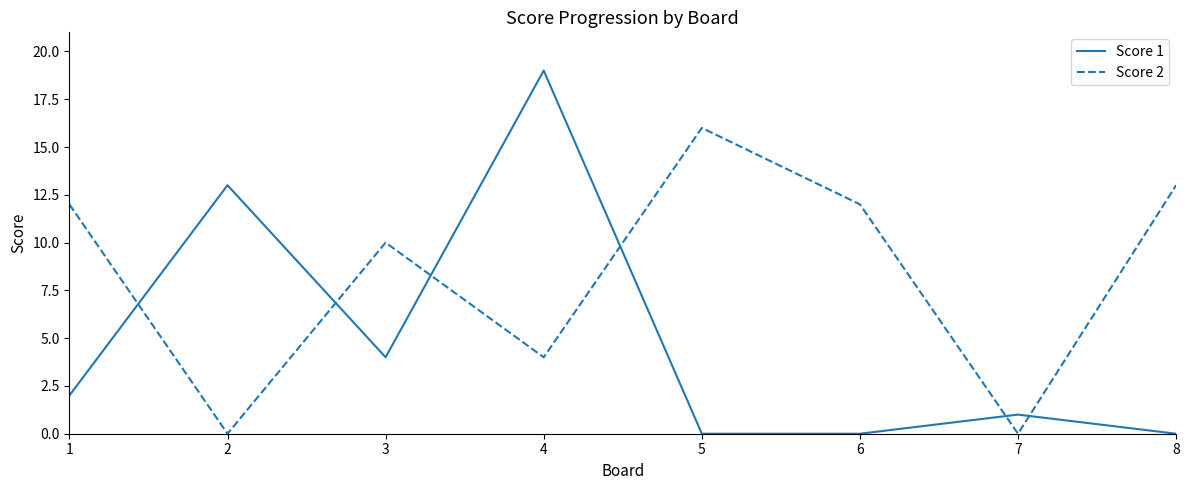

What is the greatest value displayed?

19